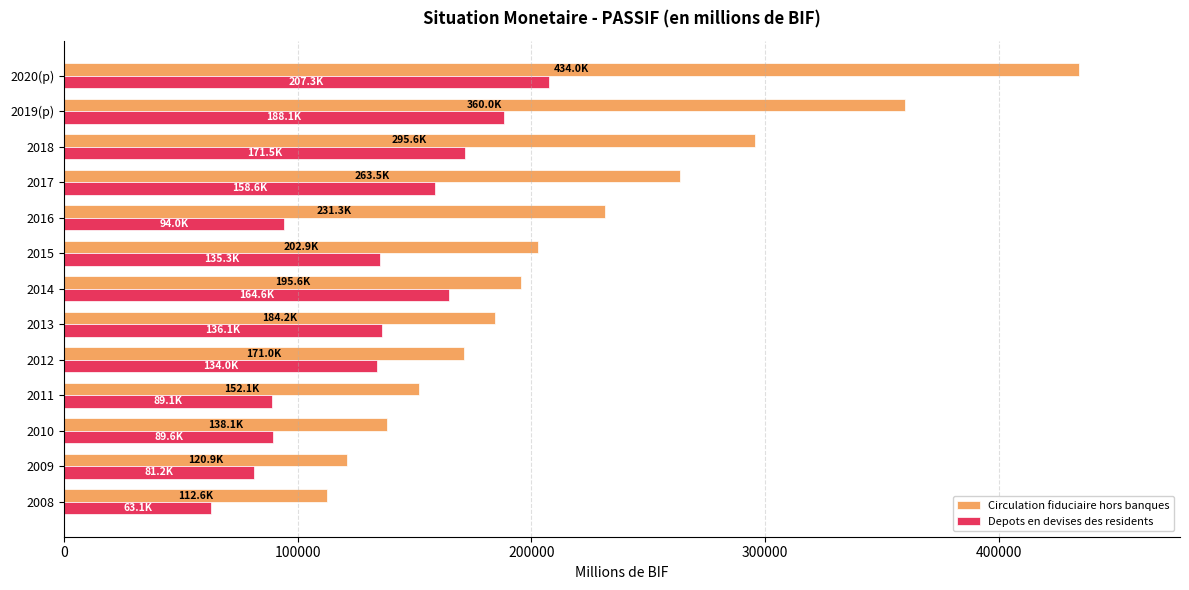

What are all the series names shown in the legend?

Circulation fiduciaire hors banques, Depots en devises des residents